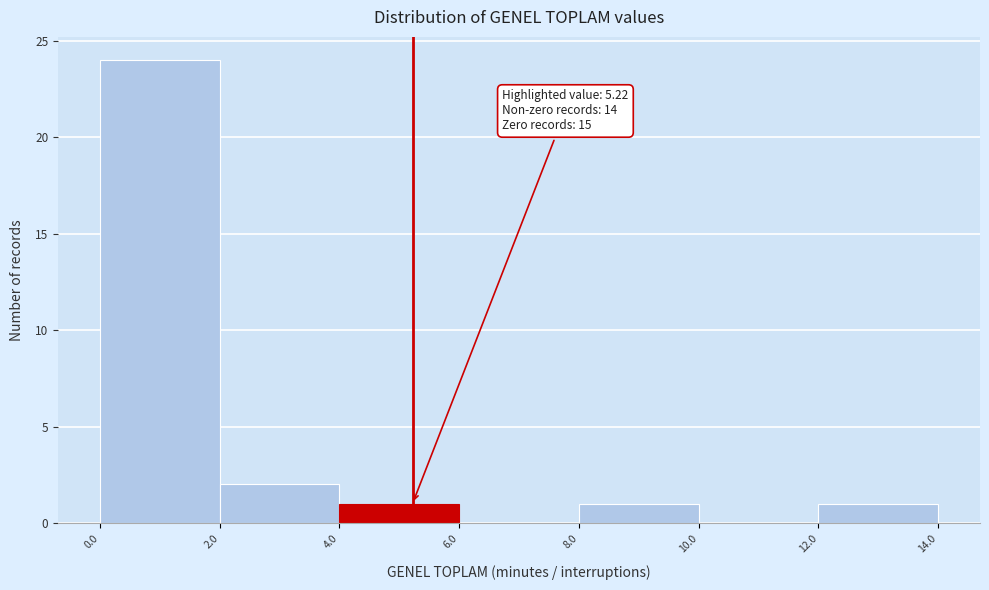

Which range on the x-axis has the tallest bar?

0.0 to 2.0